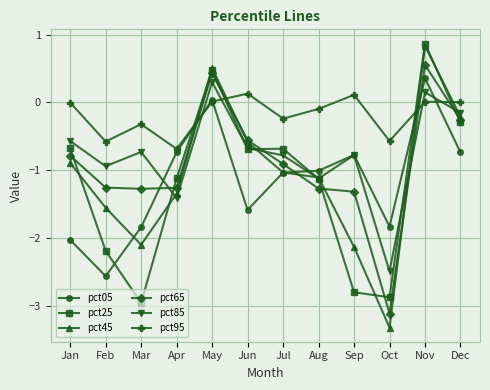

What is the maximum value shown in the chart?

0.9